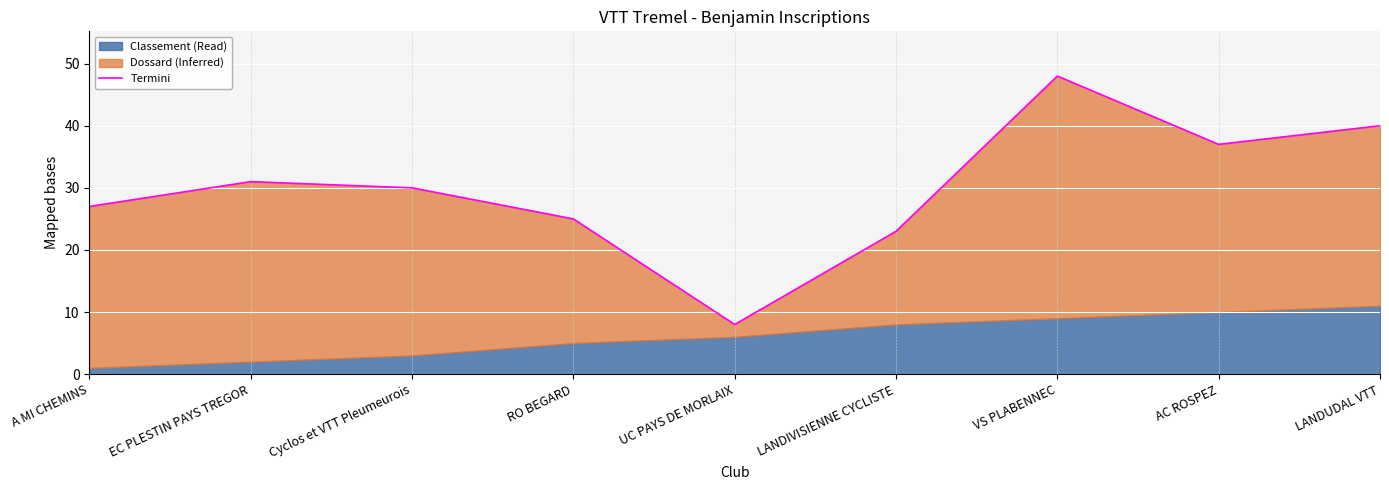

The value at LANDUDAL VTT is 54. True or false?

False